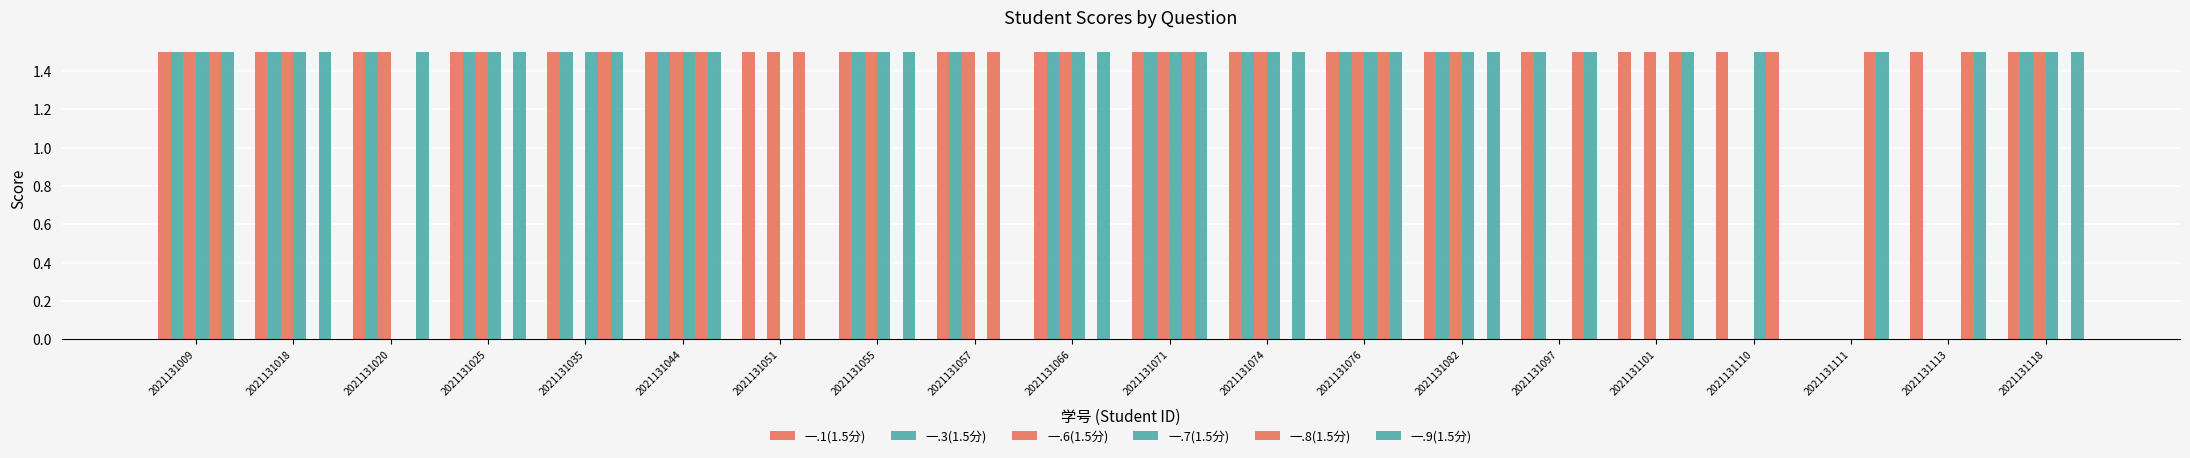

Are the bars grouped side by side (vs. stacked)?

Yes